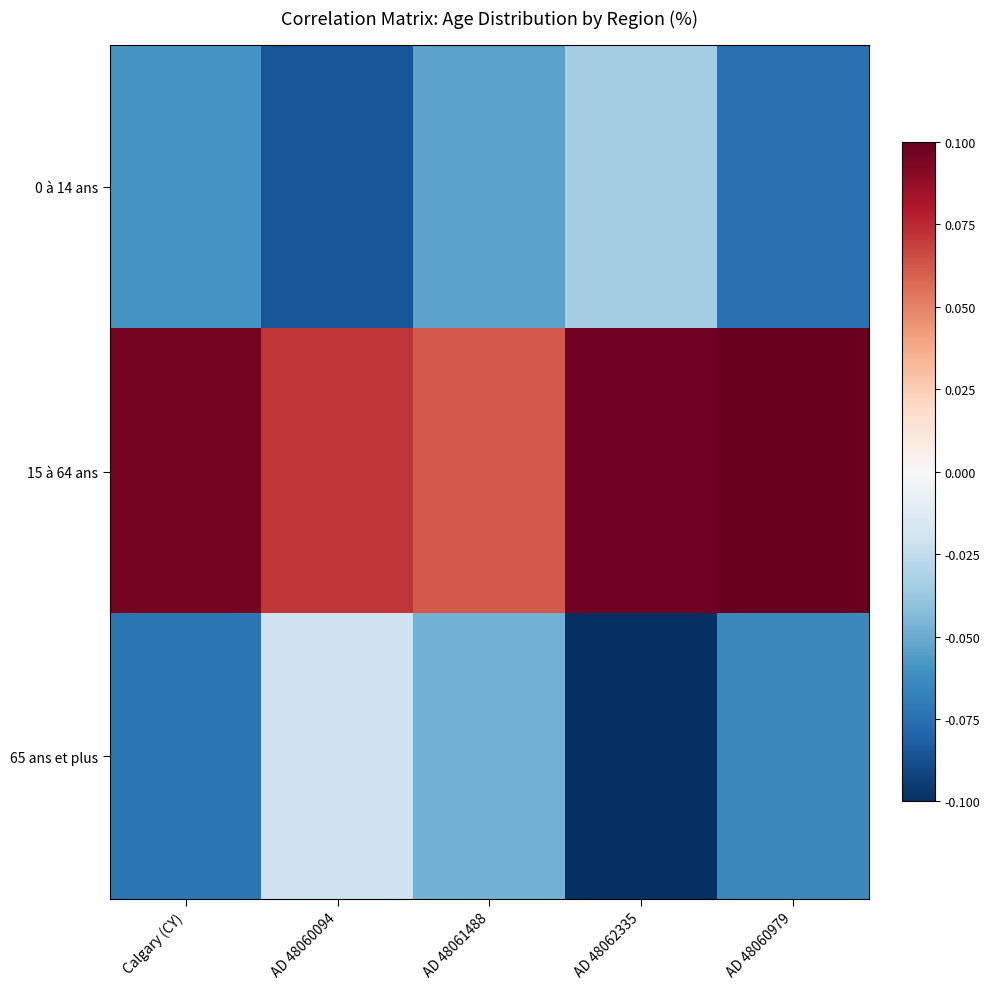

Reading left to right, transcribe all the data shown in this chart.

0 à 14 ans: Calgary (CY)=-0.1	AD 48060094=-0.1	AD 48061488=-0.1	AD 48062335=-0.0	AD 48060979=-0.1
15 à 64 ans: Calgary (CY)=0.1	AD 48060094=0.1	AD 48061488=0.1	AD 48062335=0.1	AD 48060979=0.1
65 ans et plus: Calgary (CY)=-0.1	AD 48060094=-0.0	AD 48061488=-0.0	AD 48062335=-0.1	AD 48060979=-0.1